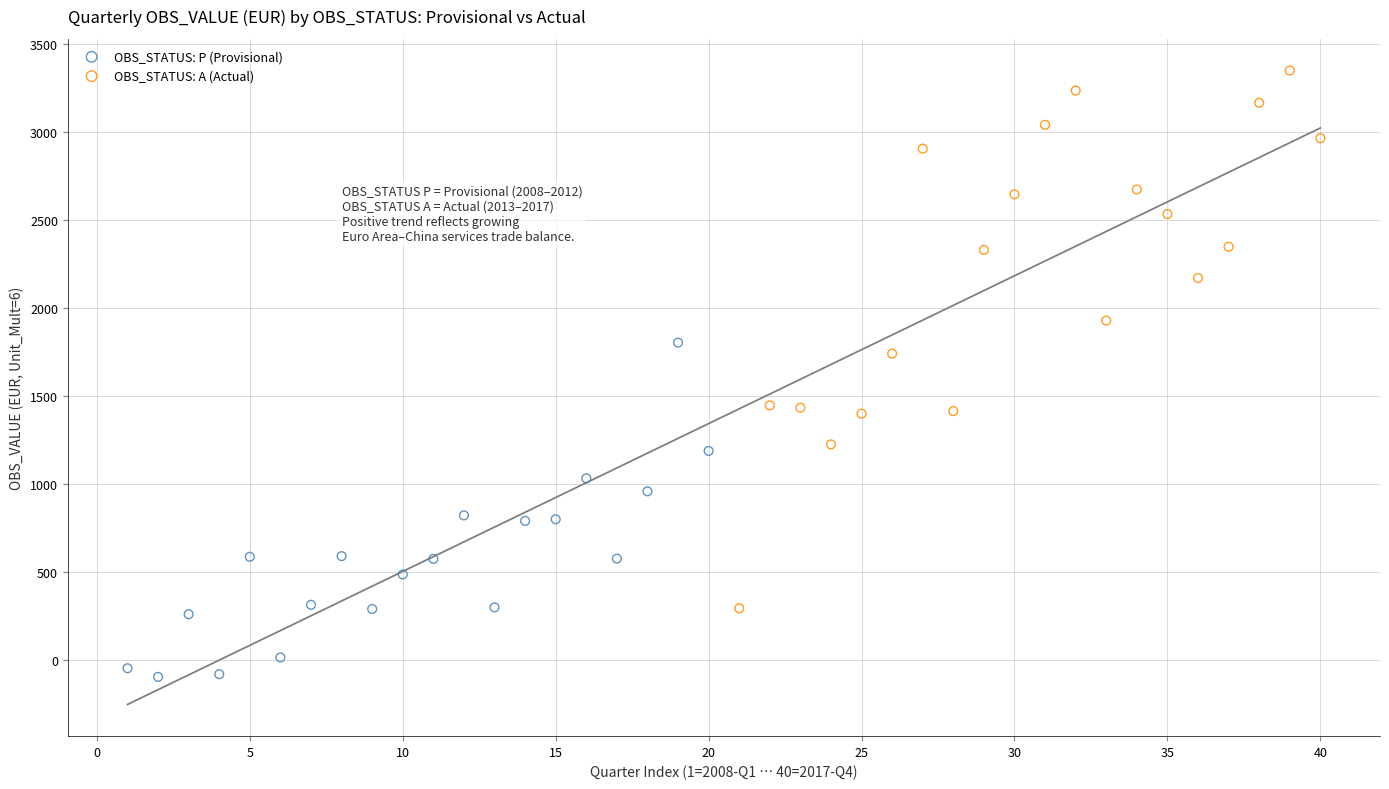

Which series reaches the maximum Y coordinate?

OBS_STATUS: A (Actual)